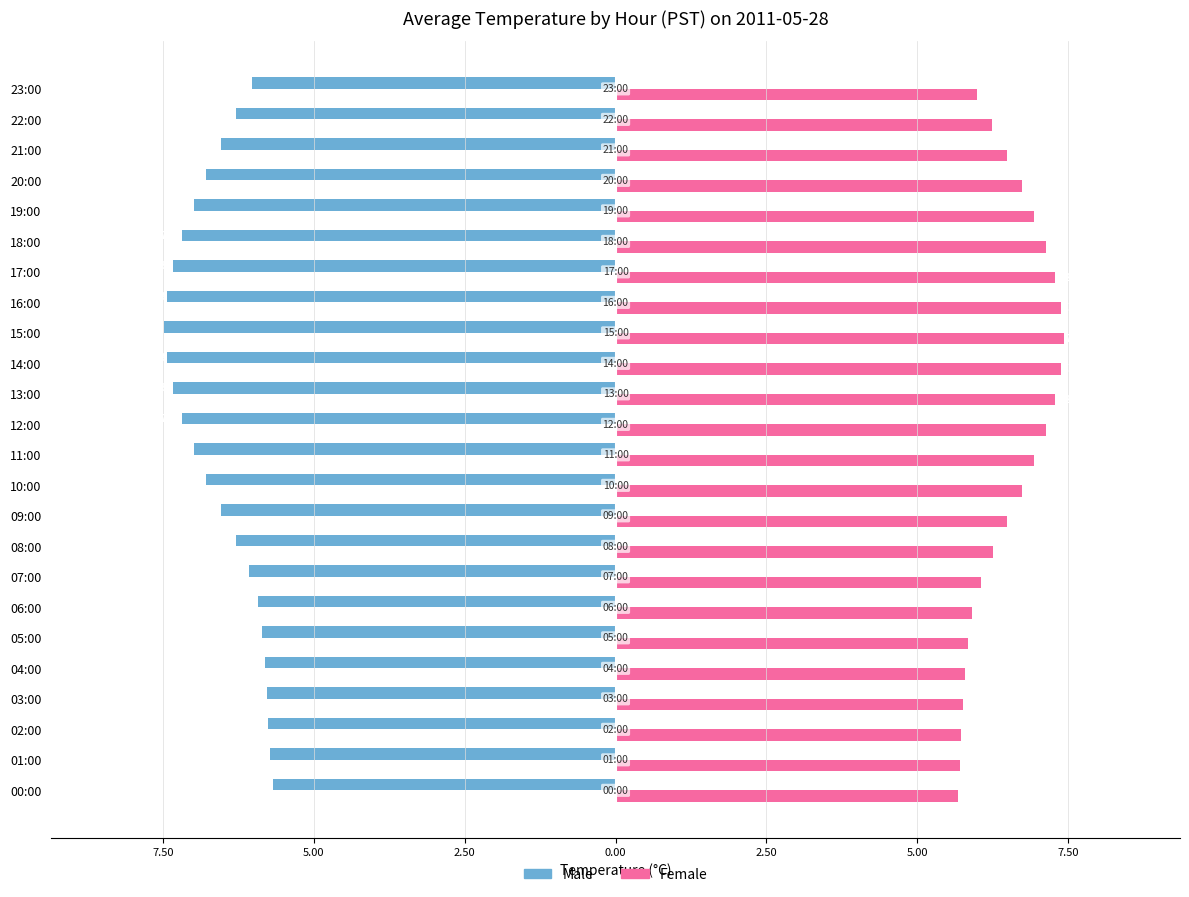

Reading right to left, extract all data points from this chart.

Male: -6.0	-6.3	-6.5	-6.8	-7.0	-7.2	-7.3	-7.4	-7.5	-7.4	-7.3	-7.2	-7.0	-6.8	-6.5	-6.3	-6.1	-5.9	-5.9	-5.8	-5.8	-5.8	-5.7	-5.7
Female: 6.0	6.2	6.5	6.7	6.9	7.1	7.3	7.4	7.4	7.4	7.3	7.1	6.9	6.7	6.5	6.2	6.0	5.9	5.8	5.8	5.8	5.7	5.7	5.7